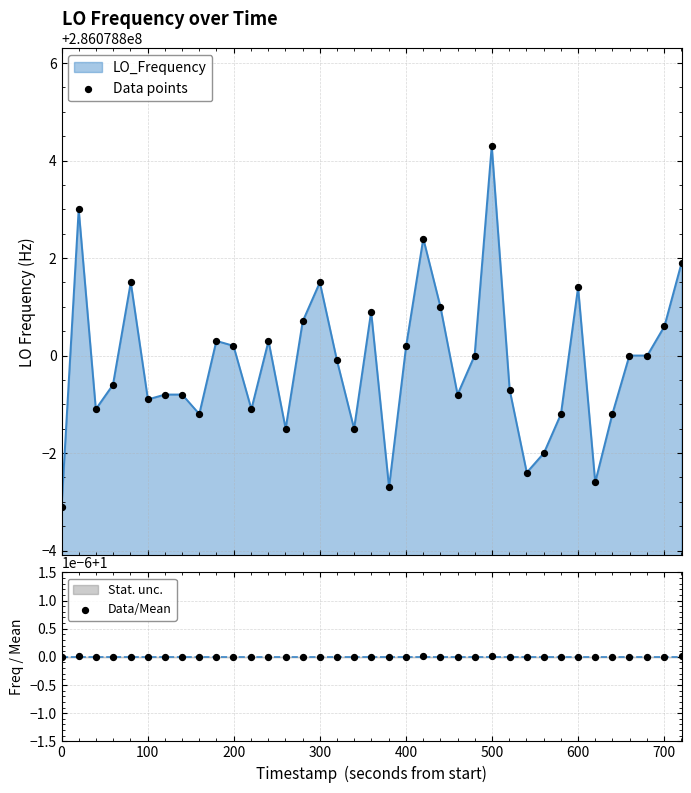

At how many categories does at least one series exceed 61139394?

37